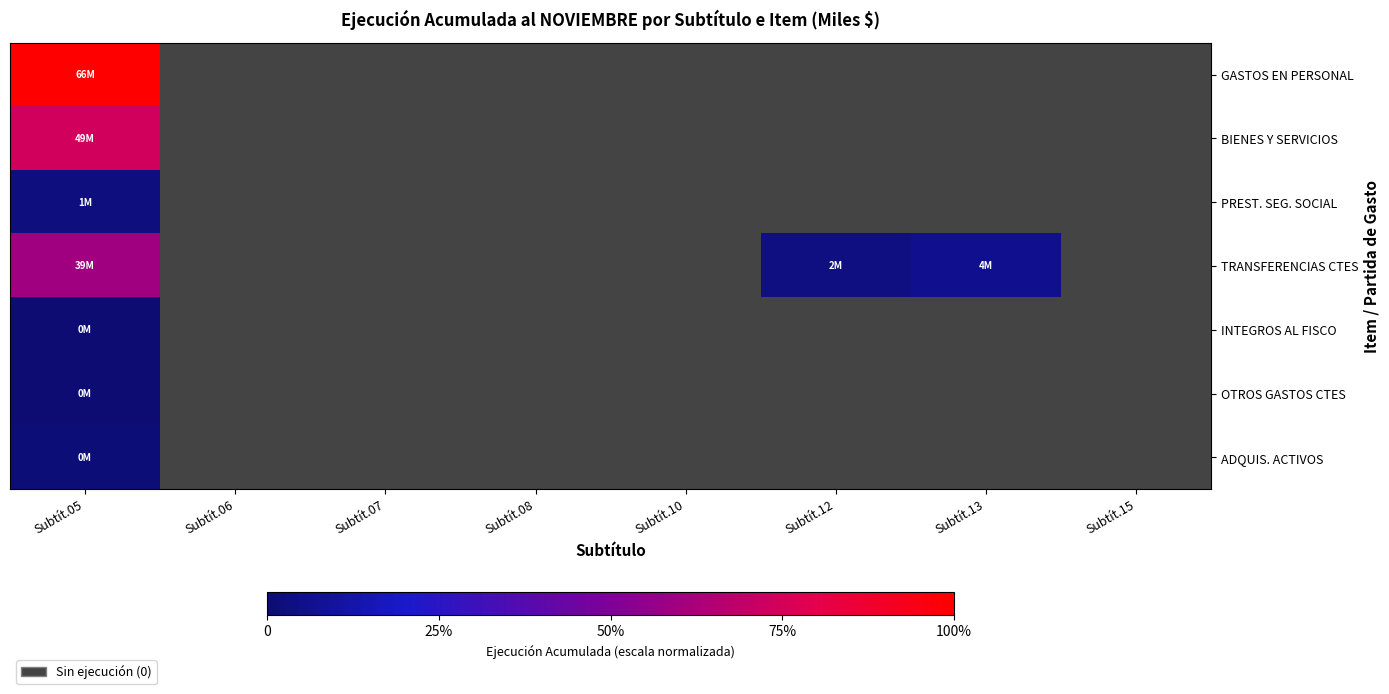

At how many categories does at least one series exceed 0?

3